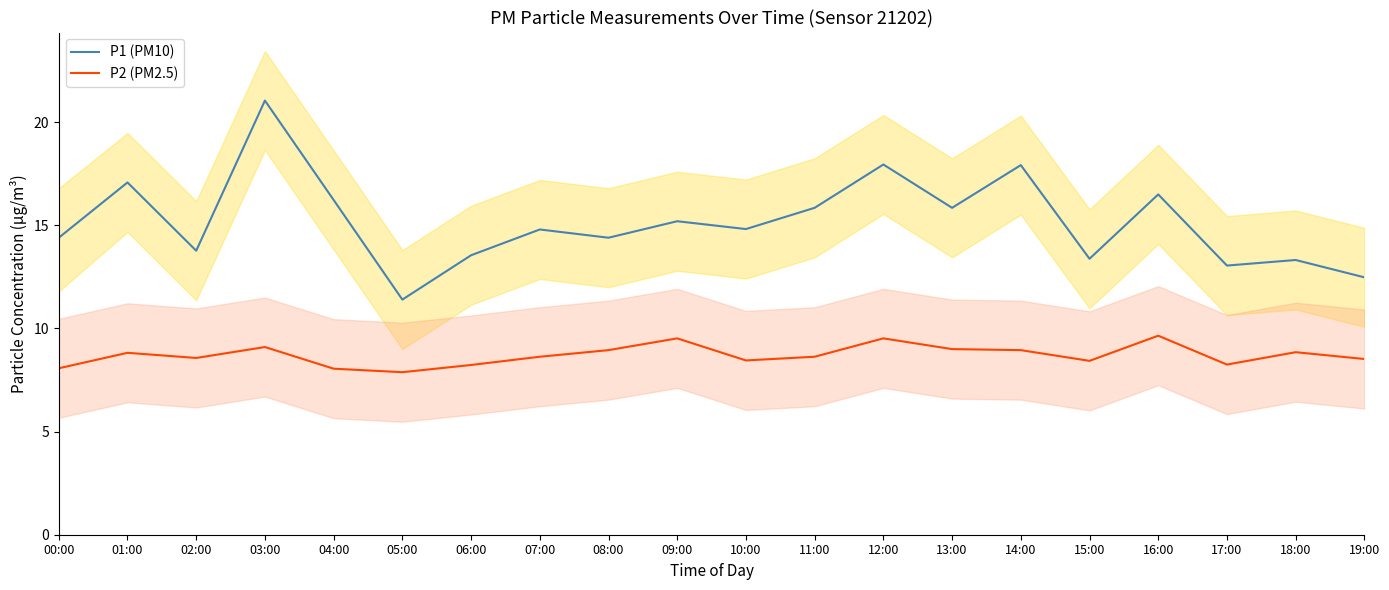

Rank the series by their maximum value, from lowest to highest.

P2 (PM2.5), P1 (PM10)